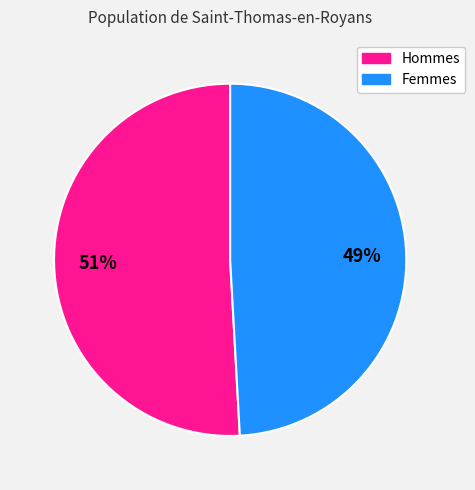

Is there a majority slice in this chart?

Yes